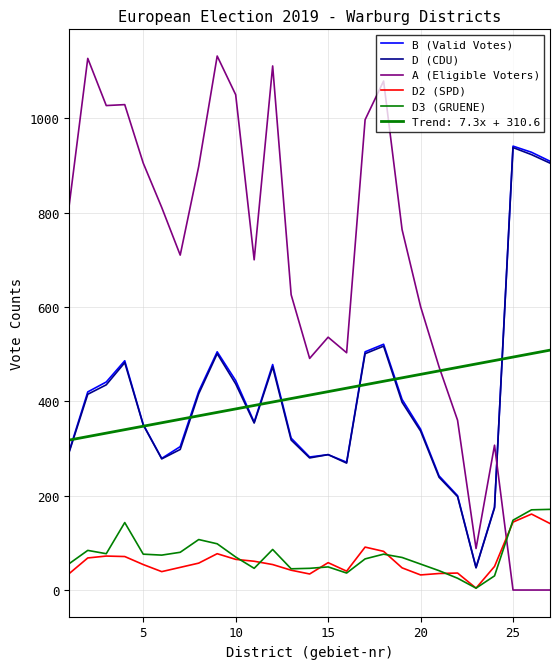

How many lines are shown in the chart?

6